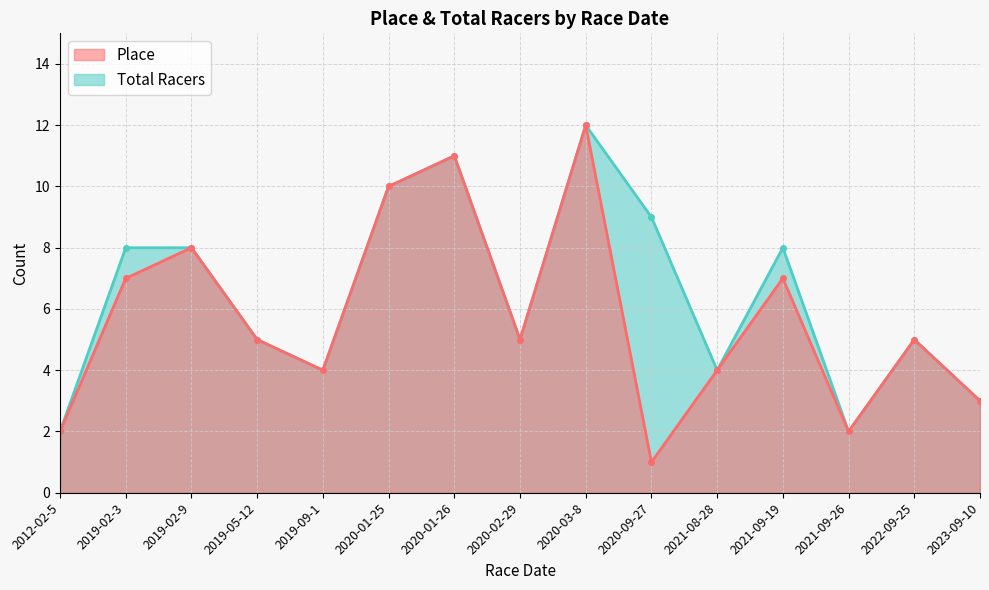

What are all the series names shown in the legend?

Place, Total Racers